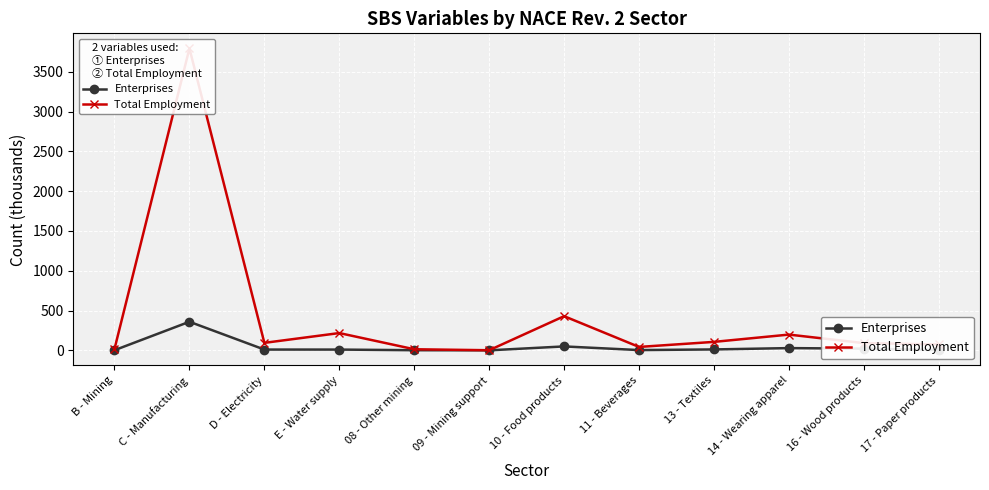

Is it true that Enterprises equals 49.3 at 10 - Food products?

True